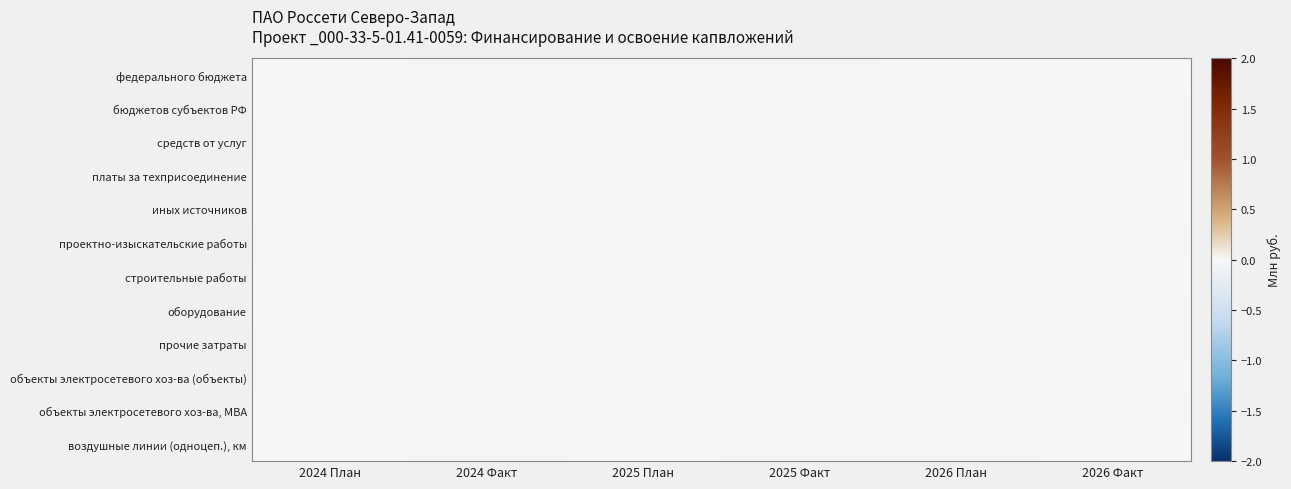

At which category does the chart reach its peak across all series?

2025 Факт